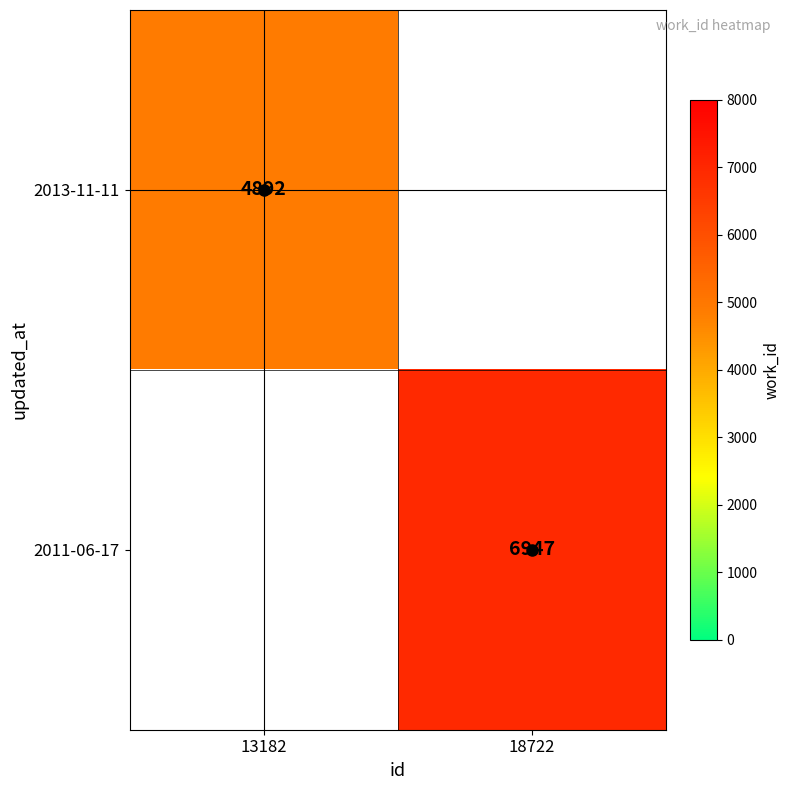

True or false: 2011-06-17 has a value of 9297 at 18722.

False